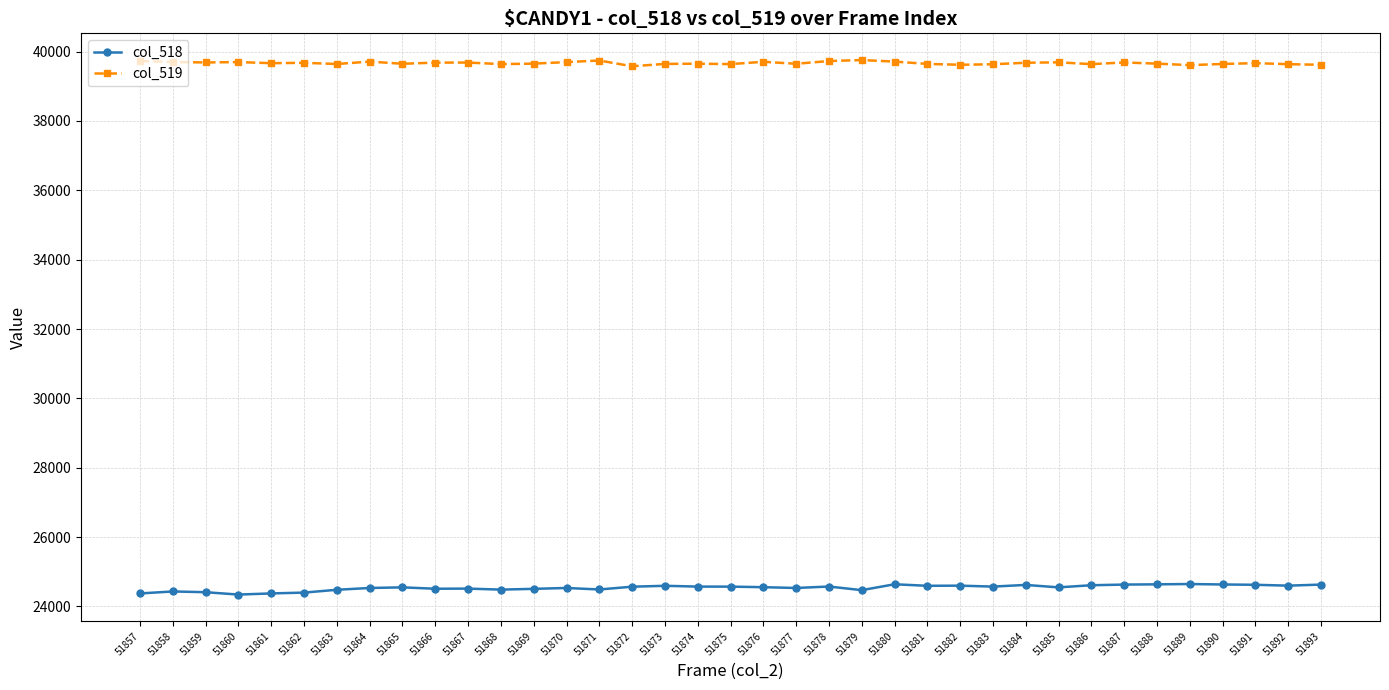

The value of col_518 at 51889 is 34284. True or false?

False